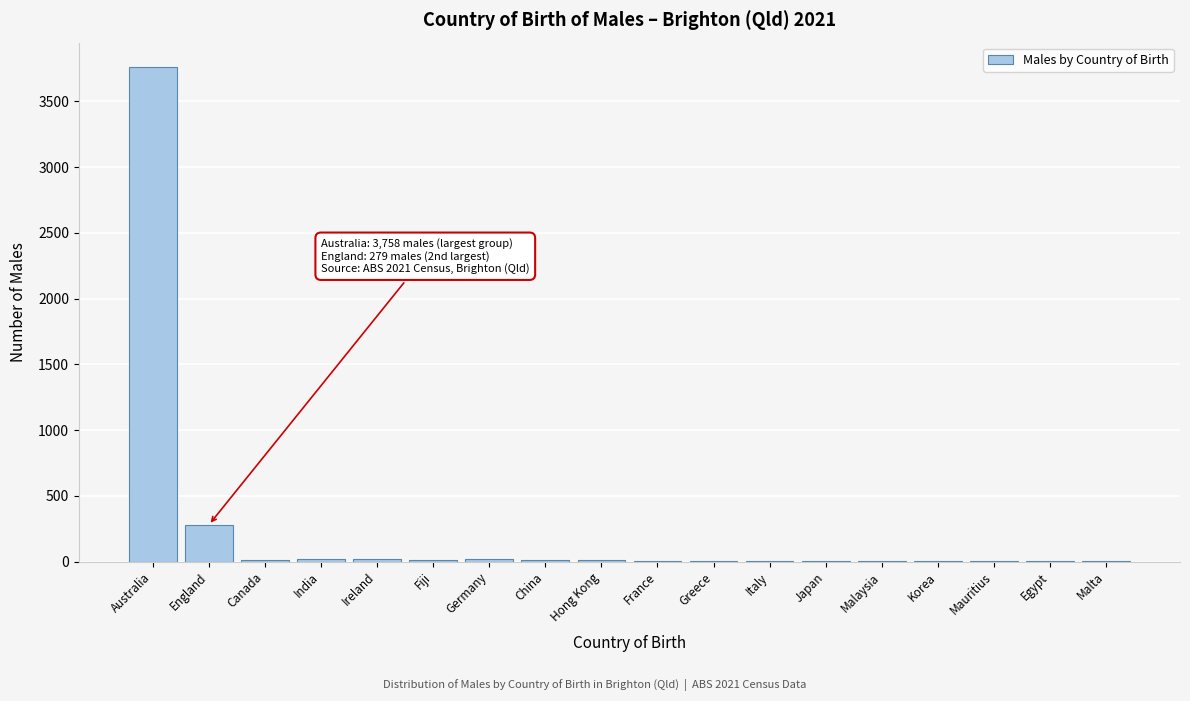

At which label is the value closest to 1880?

England